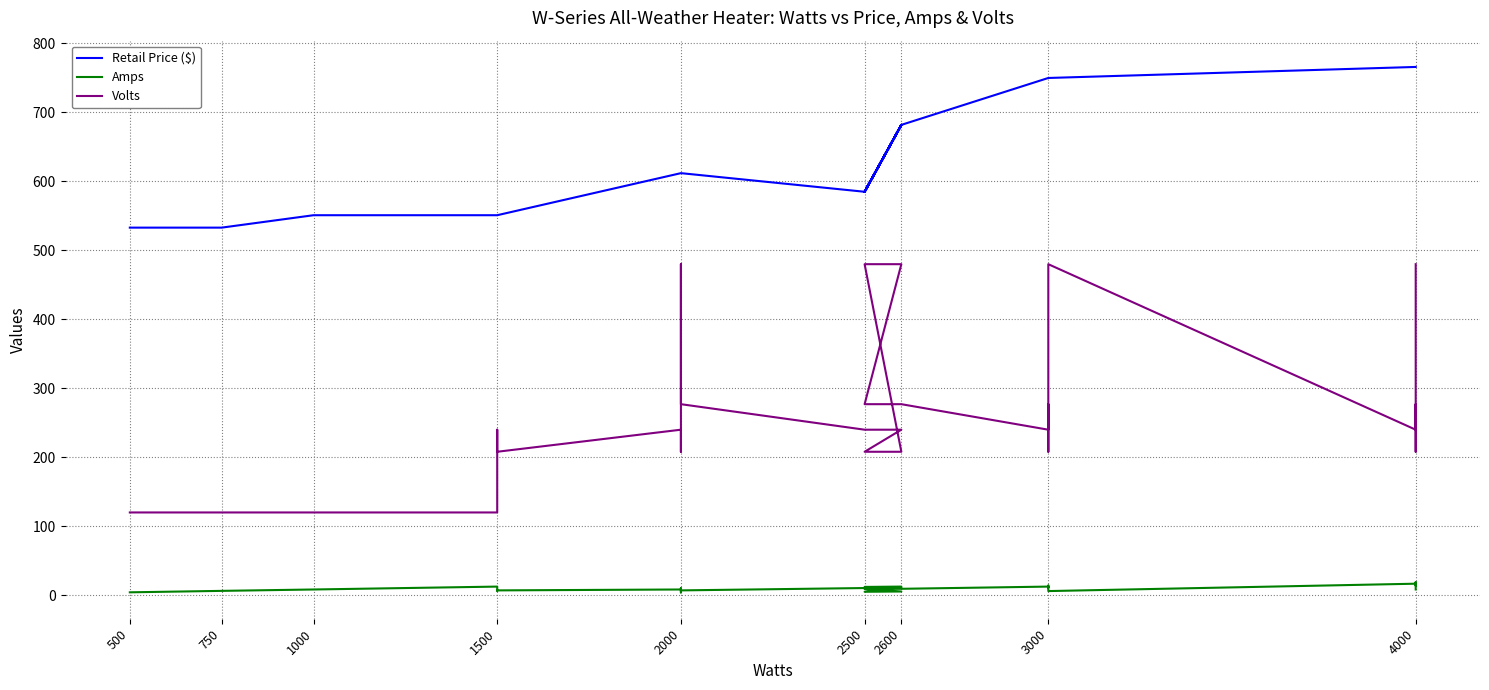

Which series has the largest range (max minus min)?

Volts